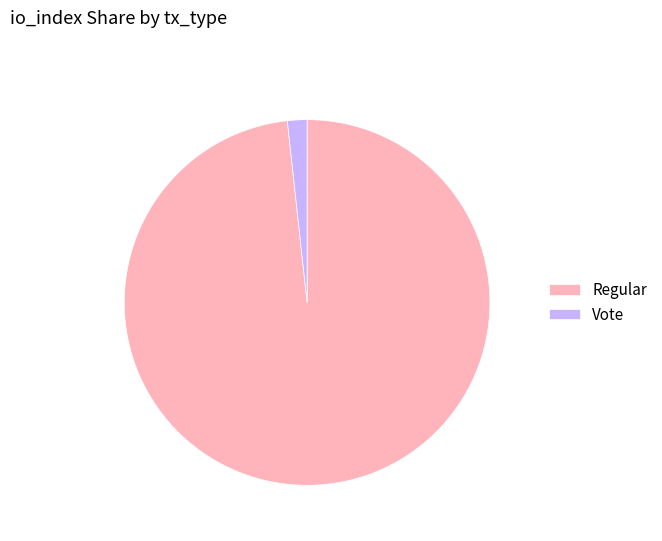

Which slice is the smallest?

Vote